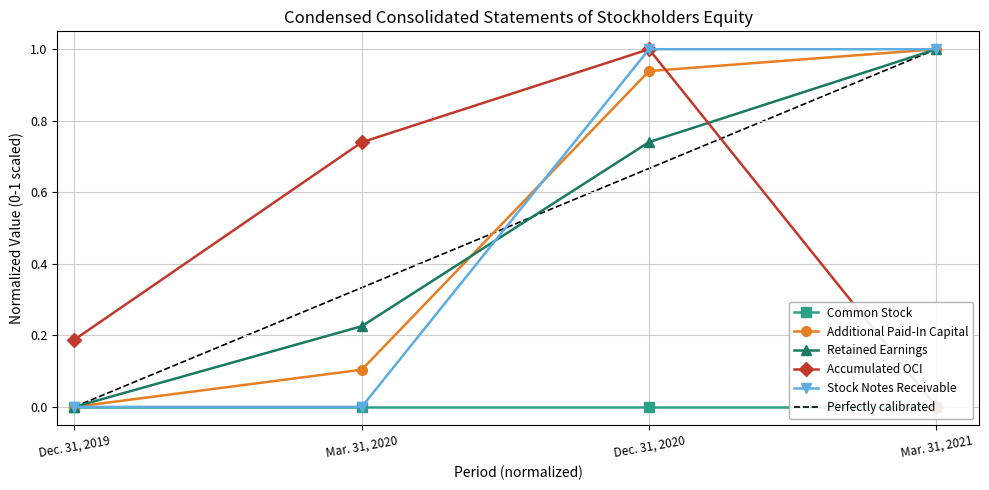

The value of Stock Notes Receivable at Dec. 31, 2019 is -0.3. True or false?

False